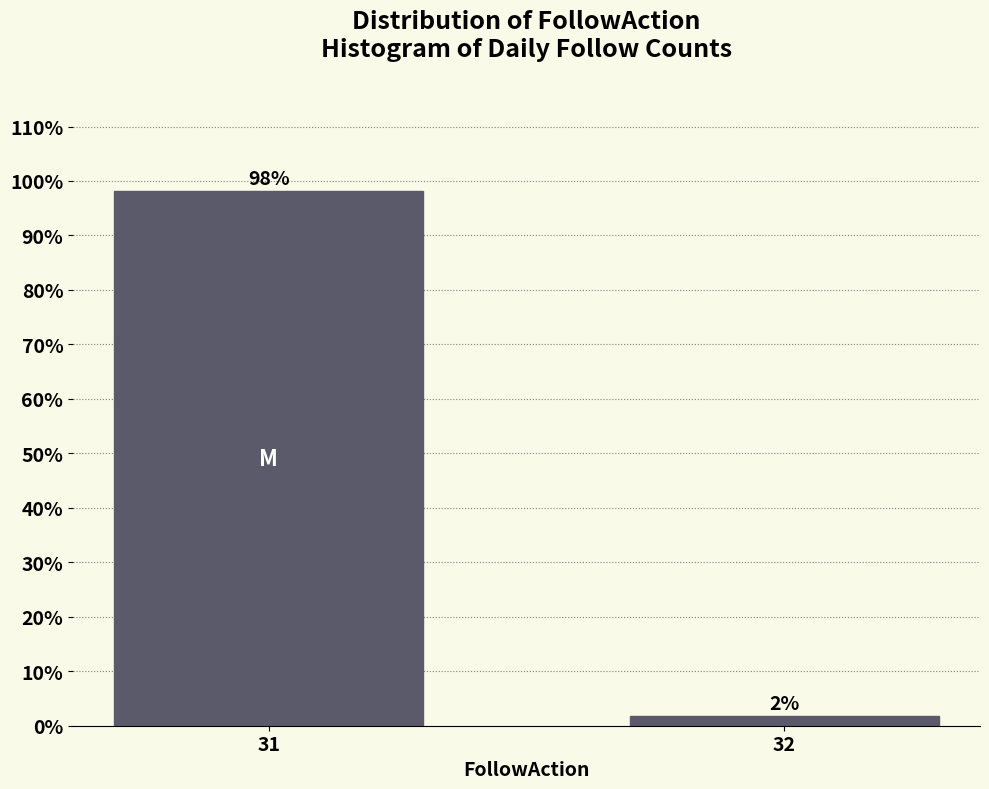

What is the sum of the values at 31 and 32?

100.0